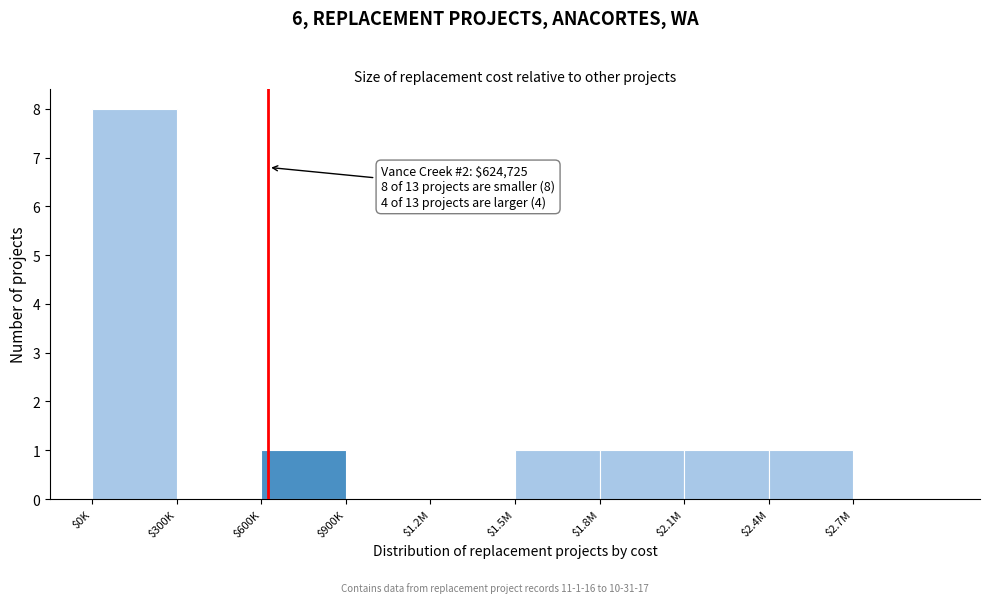

True or false: the data shows 0 at $300K.

True